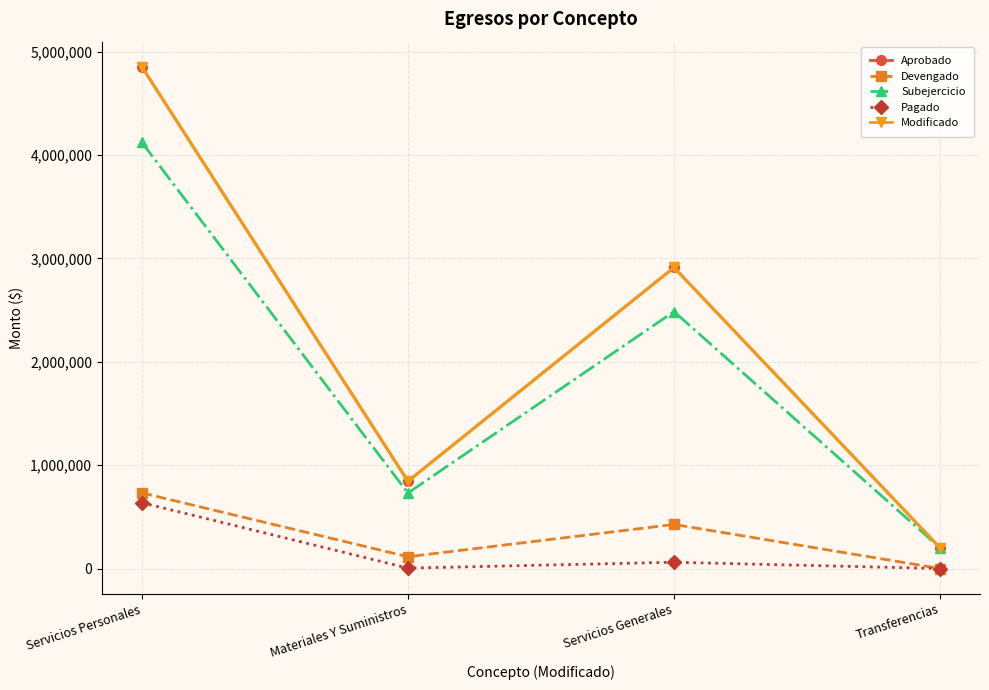

Does the chart have visible grid lines?

Yes